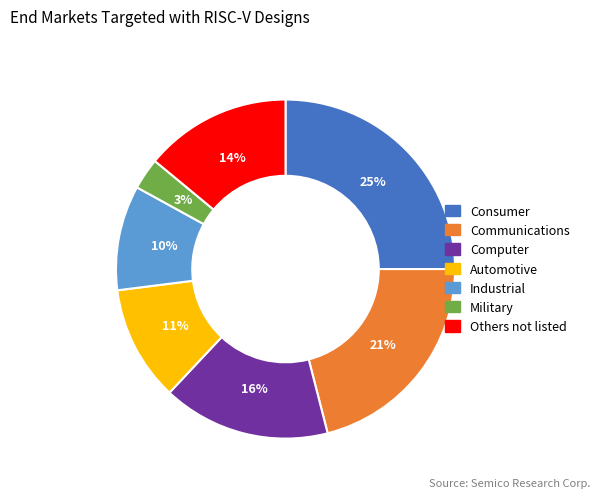

Which slice is the largest?

Consumer